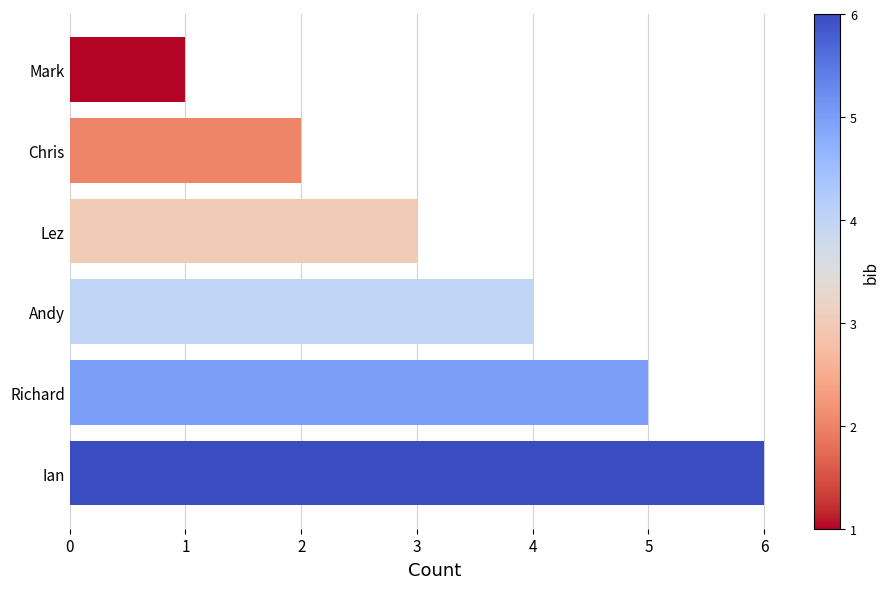

Is it true that the value at Andy is 4?

True